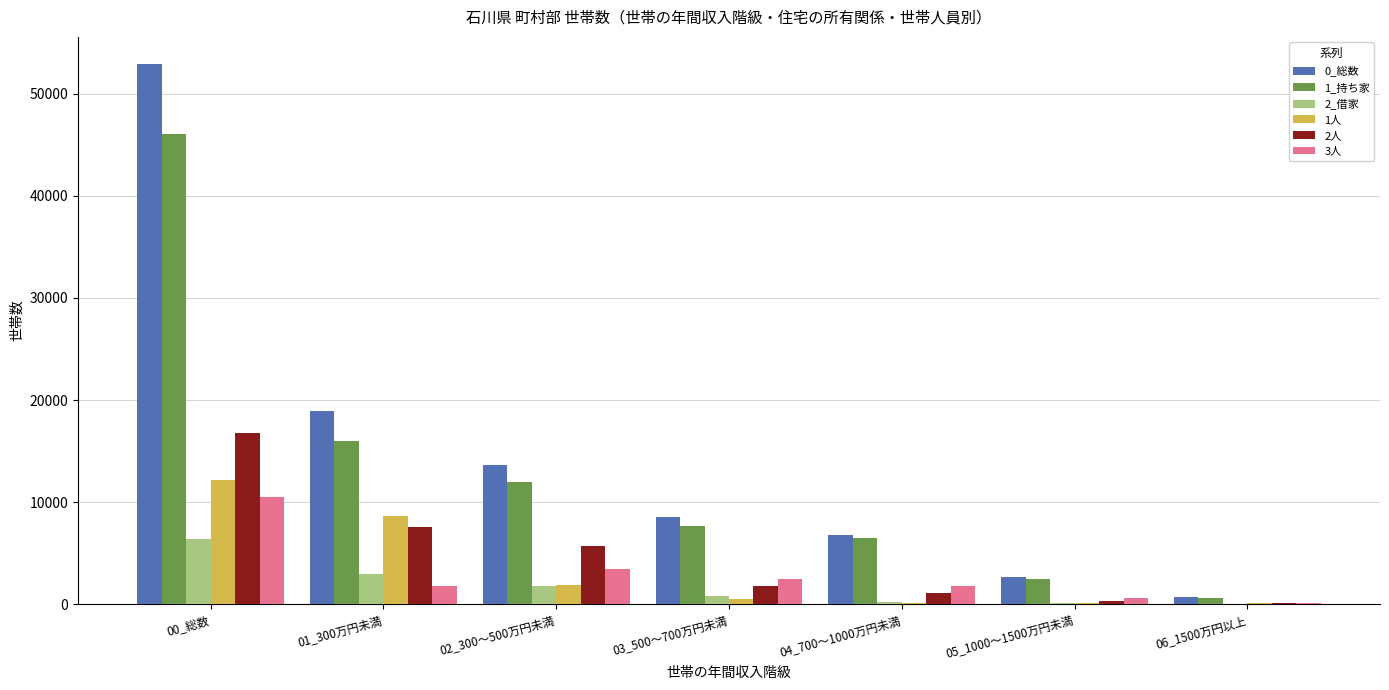

The value of 1_持ち家 at 00_総数 is 46110. True or false?

True